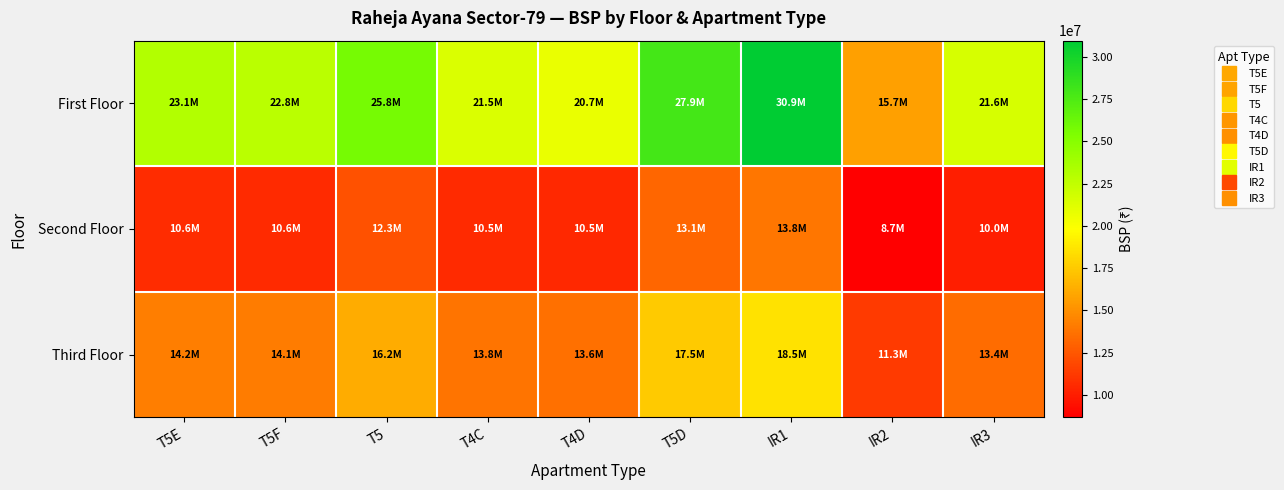

List the series in order of their peak value, highest first.

First Floor, Third Floor, Second Floor